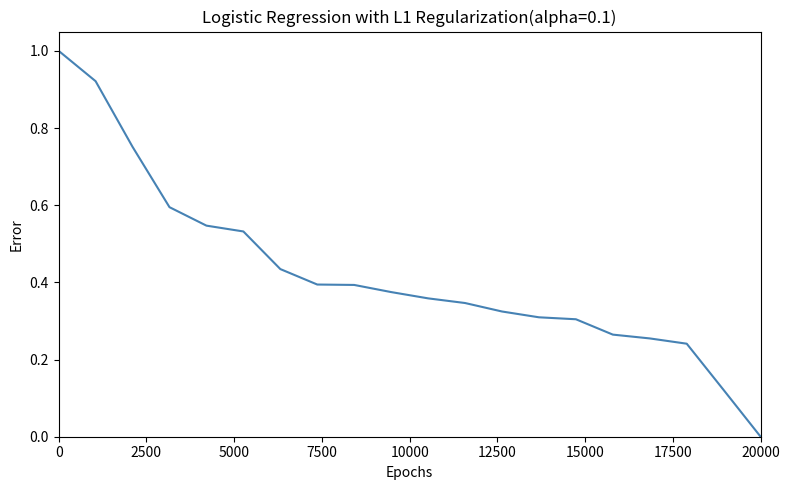

What is the difference between the maximum and minimum values?

1.0